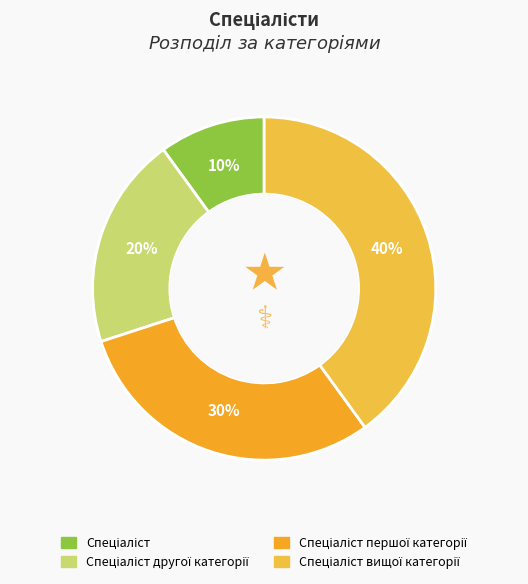

To the nearest percent, what percentage of the pie is Спеціаліст?

10%